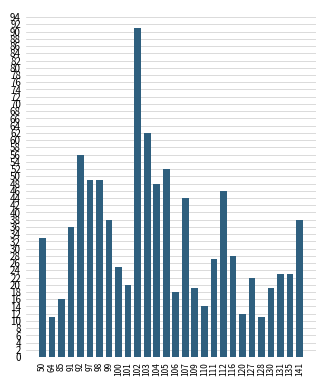

What is the sum of the values at 100 and 91?

61